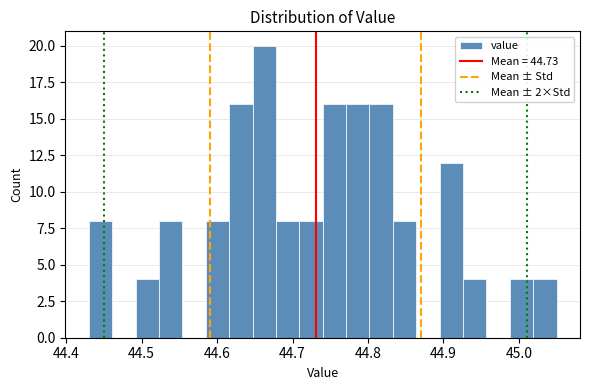

Around what value on the x-axis is the tallest bar? Give the approximate position of its centre, as read against the axis.

44.66